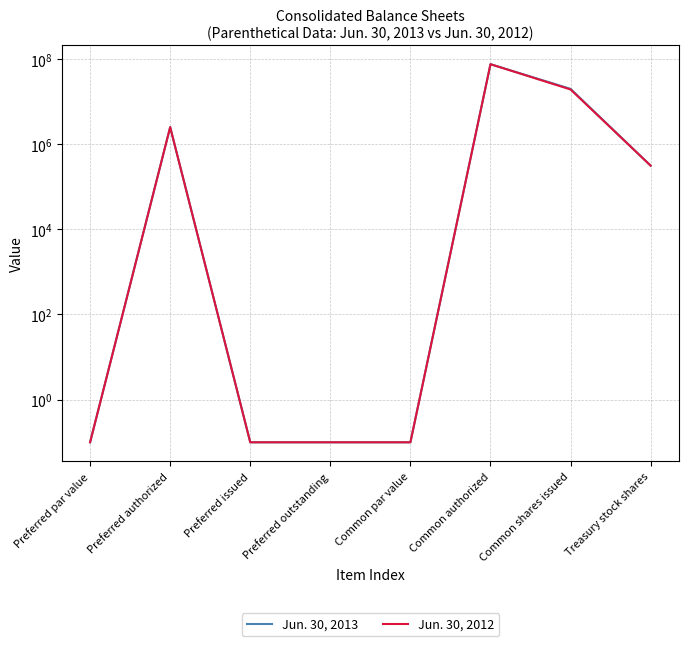

What is the lowest value of the Jun. 30, 2013 series?

0.1